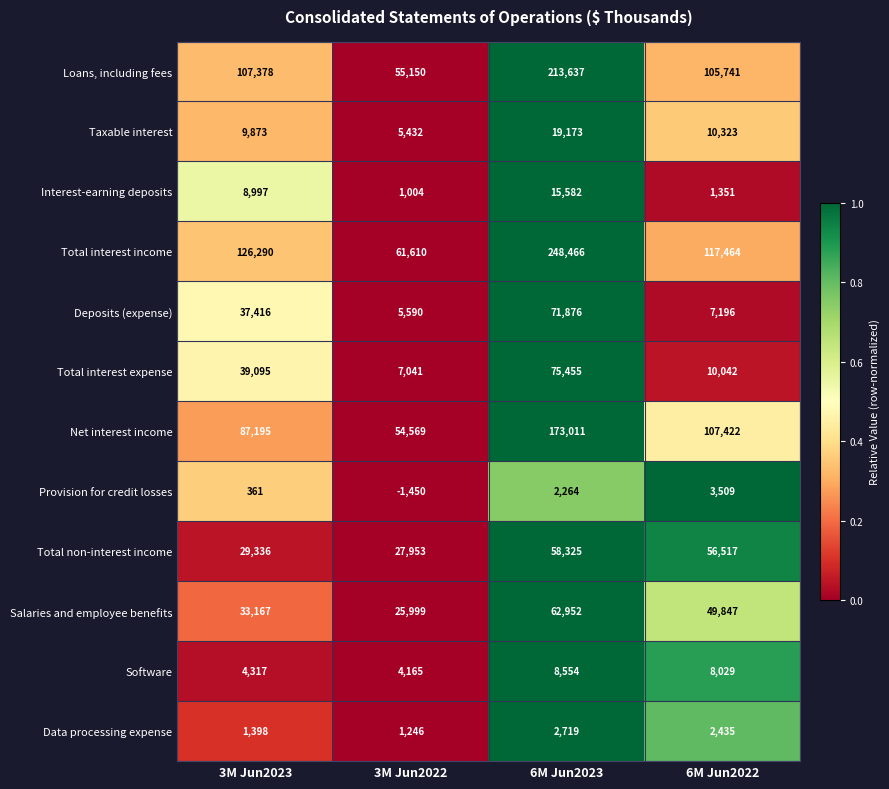

At how many categories does at least one series exceed 0?

4